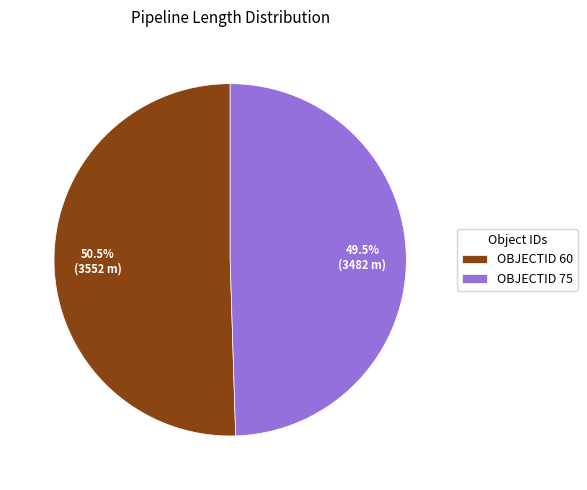

Does OBJECTID 60 represent more than half of the total?

Yes